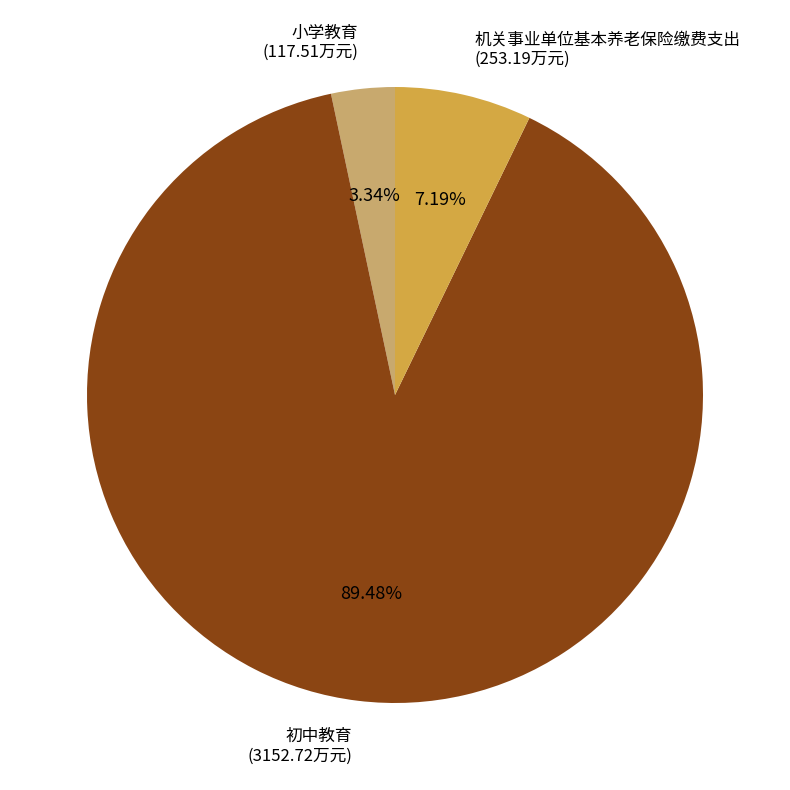

Which category has the smallest portion of the pie?

小学教育